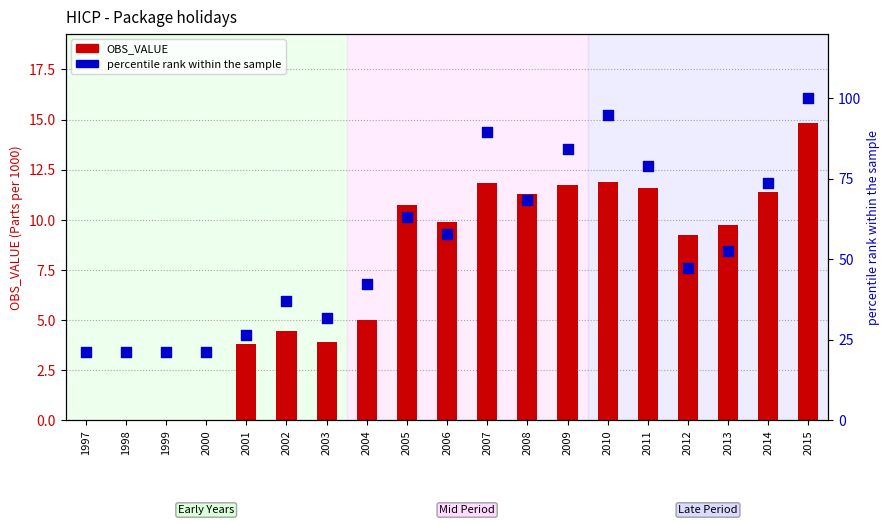

Is the value of percentile rank within the sample at 2004 greater than the value of OBS_VALUE at 2004?

Yes